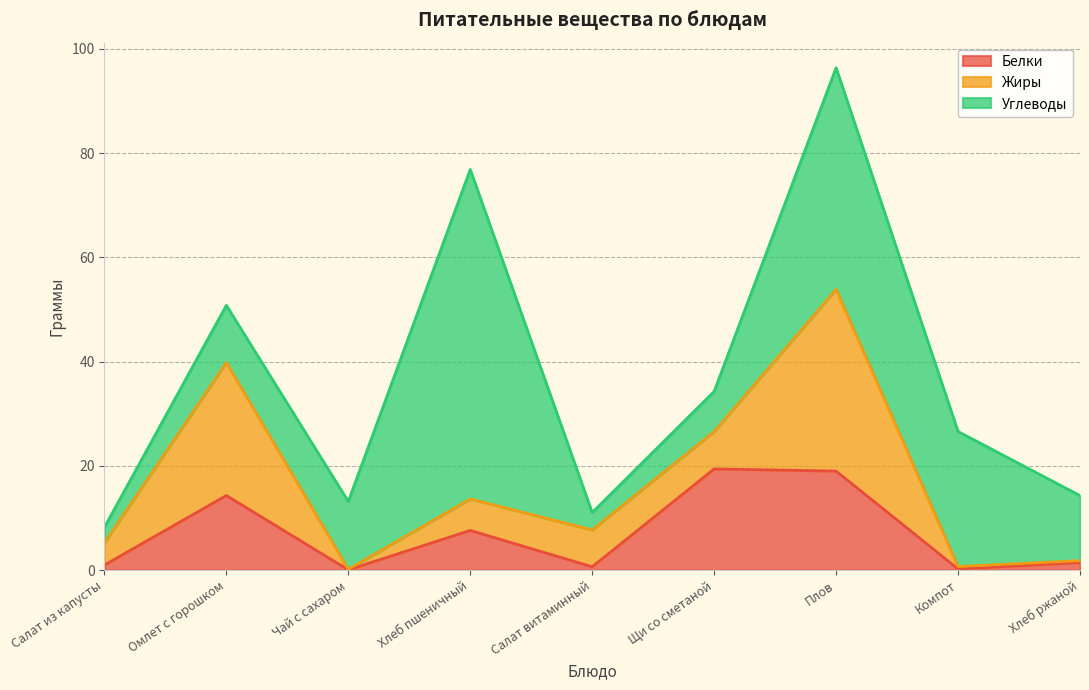

What are all the series names shown in the legend?

Белки, Жиры, Углеводы